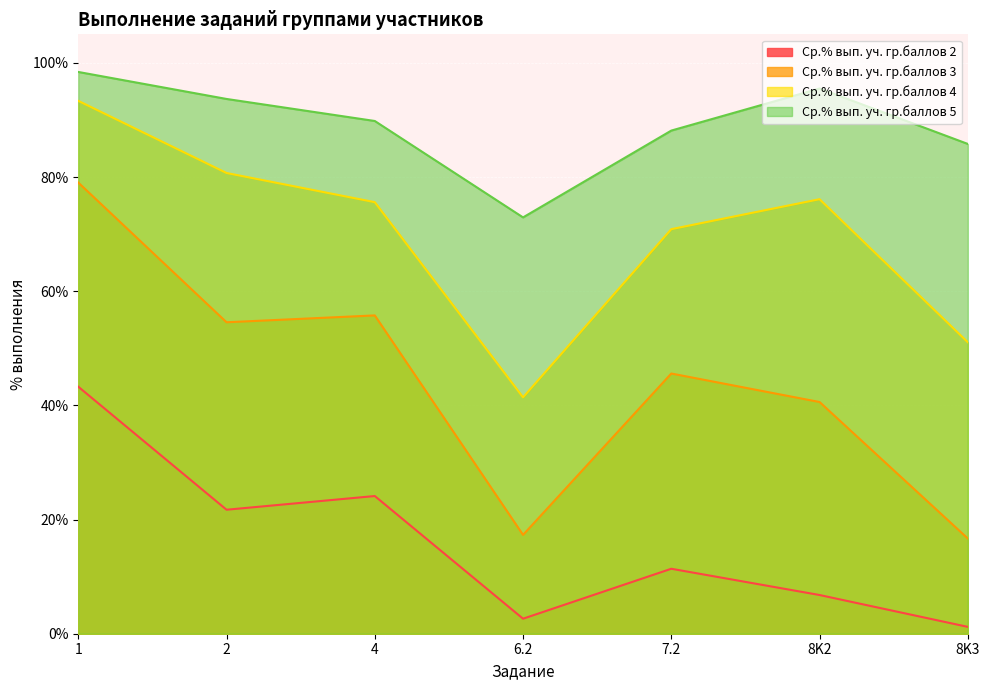

Where is the first local maximum for Ср.% вып. уч. гр.баллов 2?

4